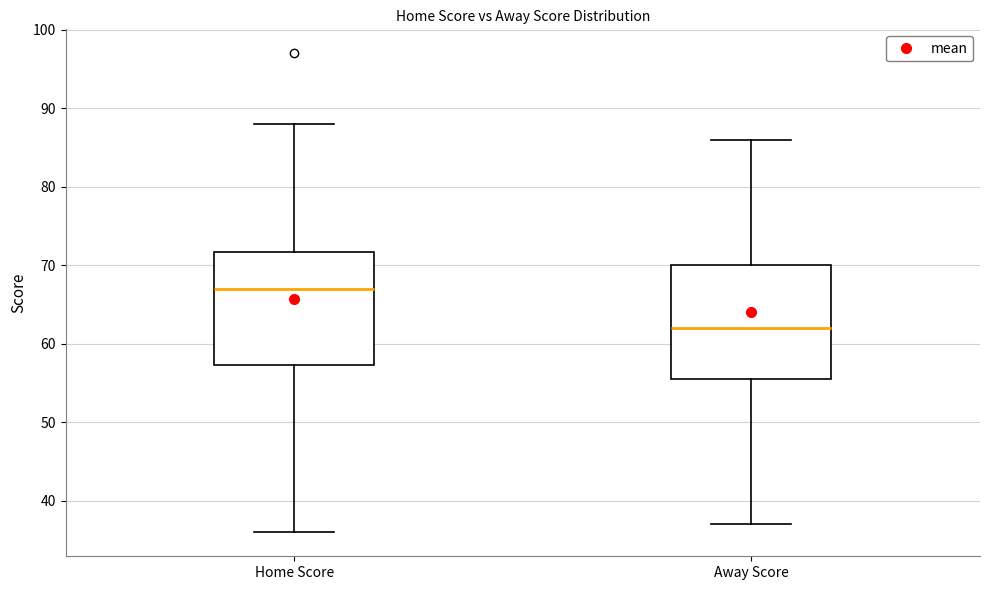

Which box has the lowest median line?

Away Score